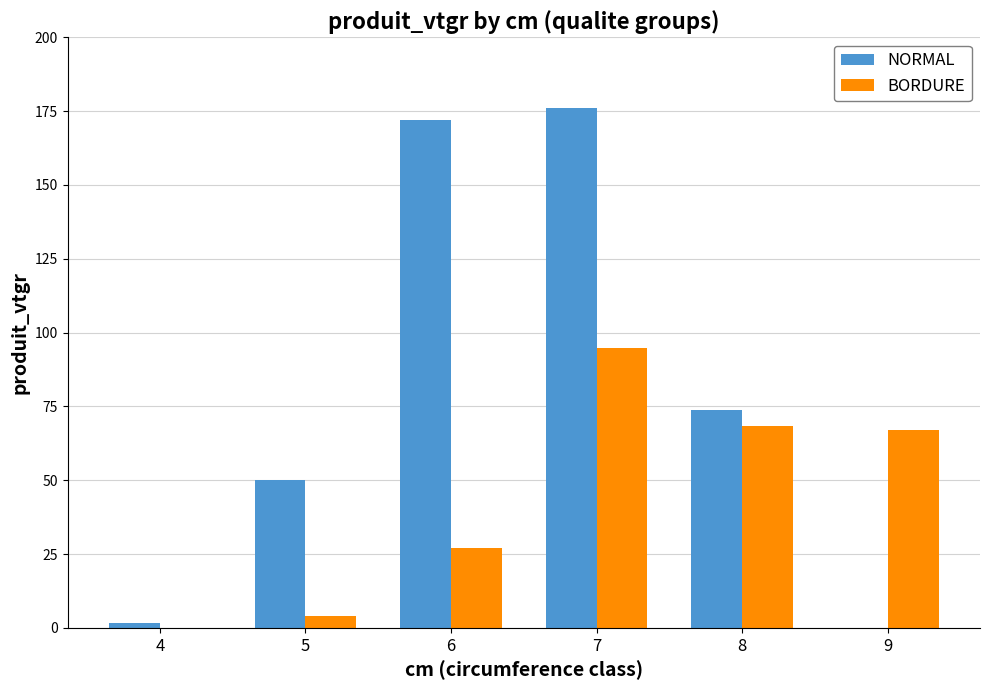

How many groups of bars are there?

6